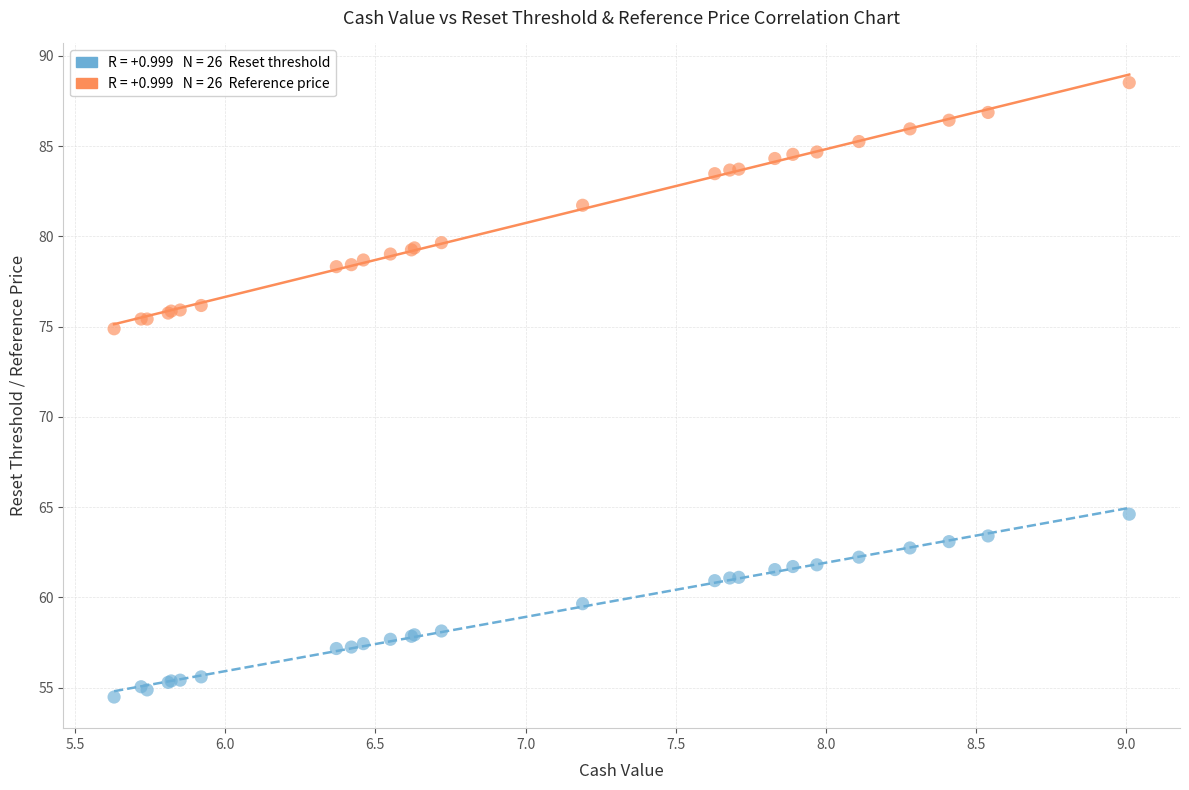

Across all series, what Y value is closest to 71?

74.9